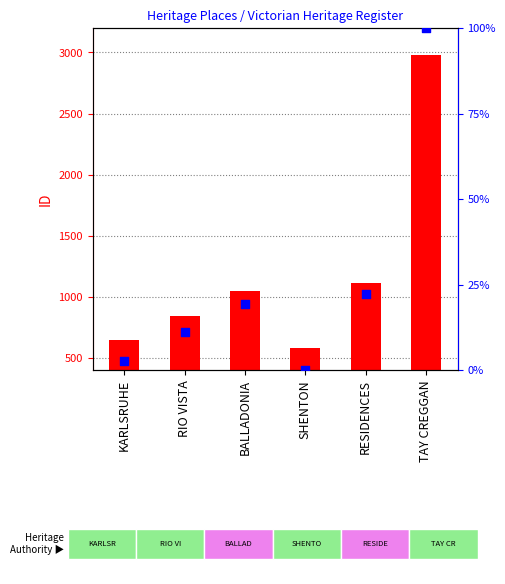

What is the total value across all series at RIO VISTA?

854.0